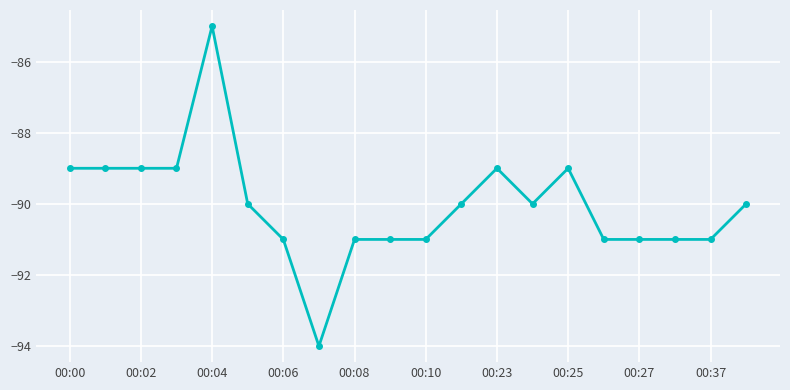

What is the value of the 13th point from the left?

-89